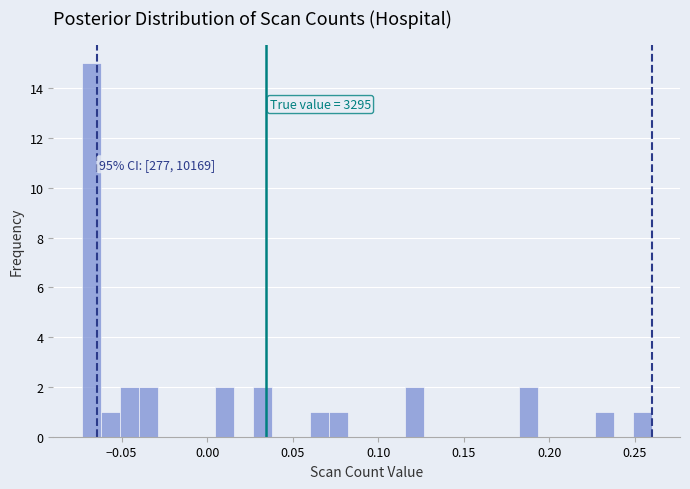

Around what value on the x-axis is the tallest bar? Give the approximate position of its centre, as read against the axis.

-0.070